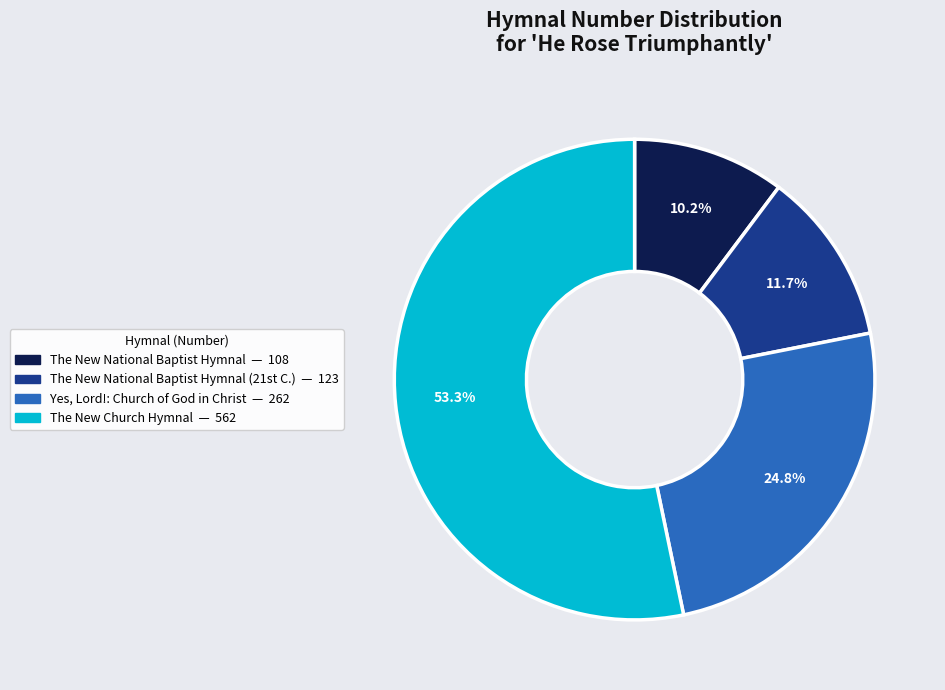

Is there a majority slice in this chart?

Yes